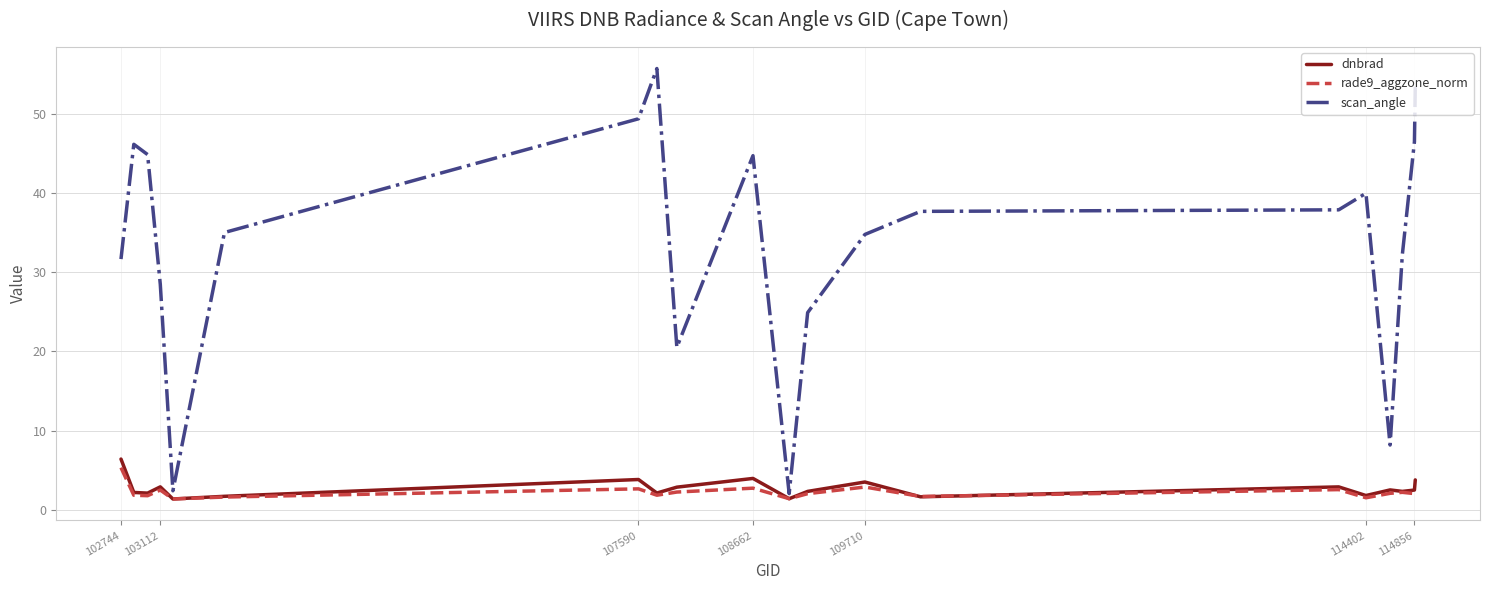

What are all the series names shown in the legend?

dnbrad, rade9_aggzone_norm, scan_angle